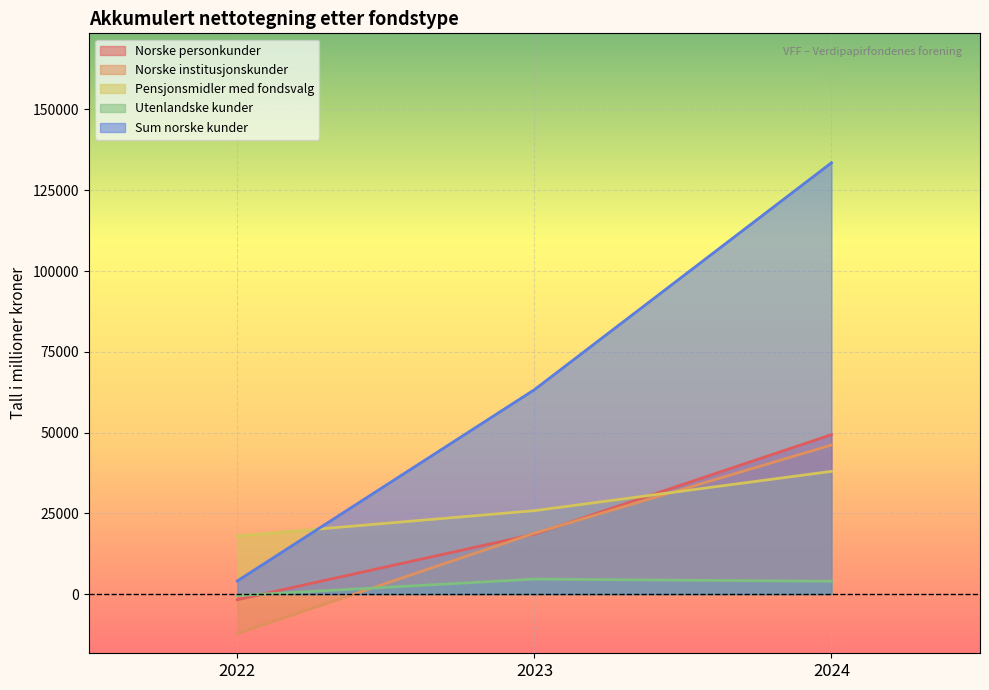

Which category has the lowest value across all series?

2022